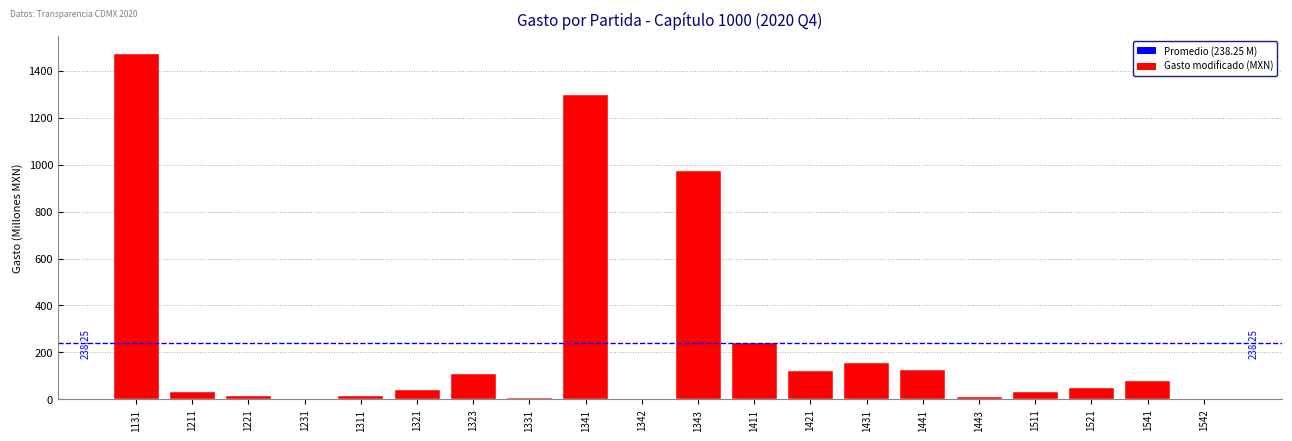

What is the sum of all values?

4765.1